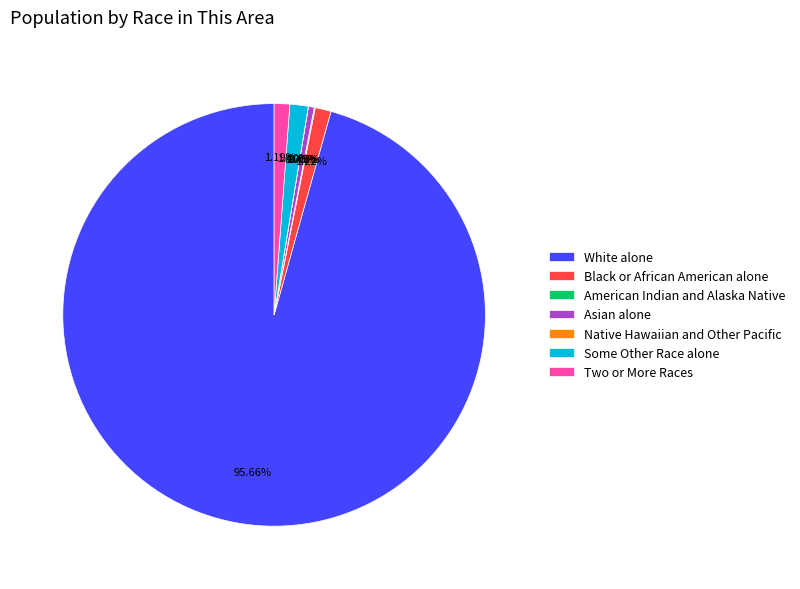

What is the ratio of the value at Black or African American alone to the value at Some Other Race alone?

0.9